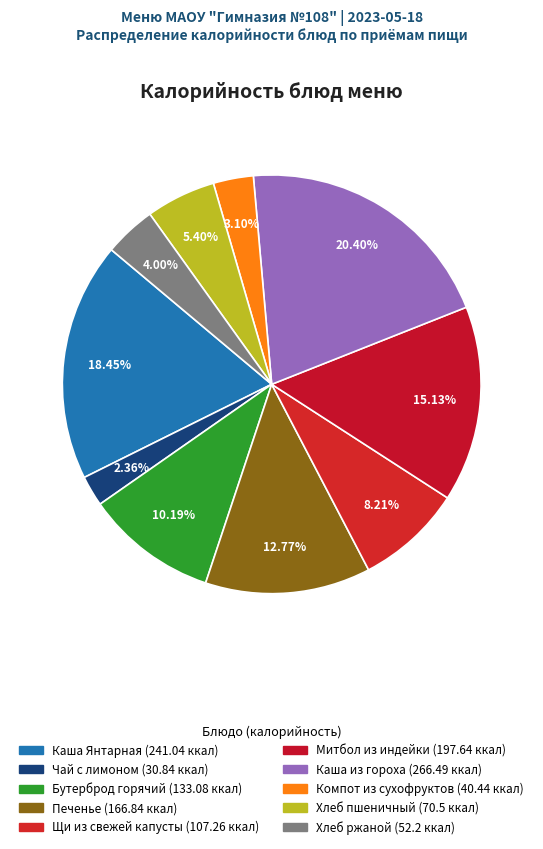

True or false: Каша Янтарная accounts for 18% of the total.

True